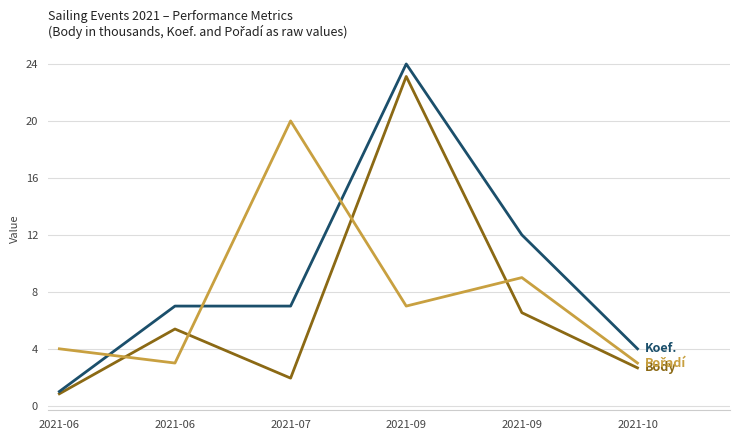

How many lines are shown in the chart?

3